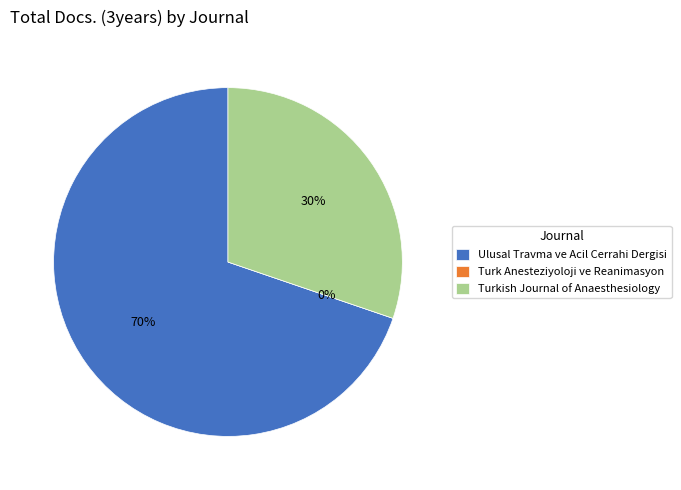

Does Ulusal Travma ve Acil Cerrahi Dergisi account for over 50% of the chart?

Yes